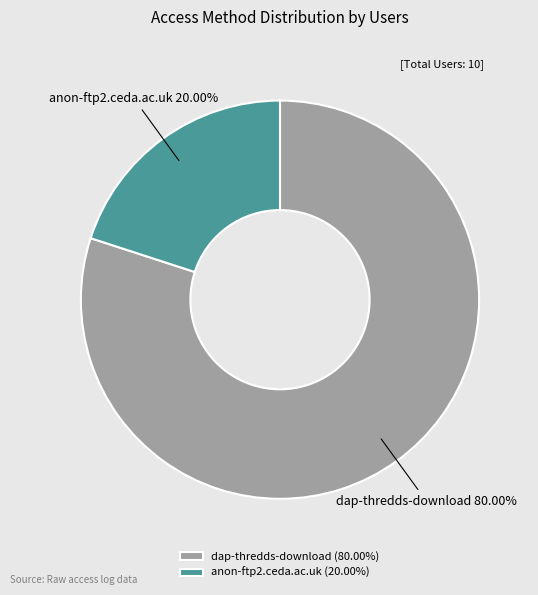

How many slices are in this pie chart?

2